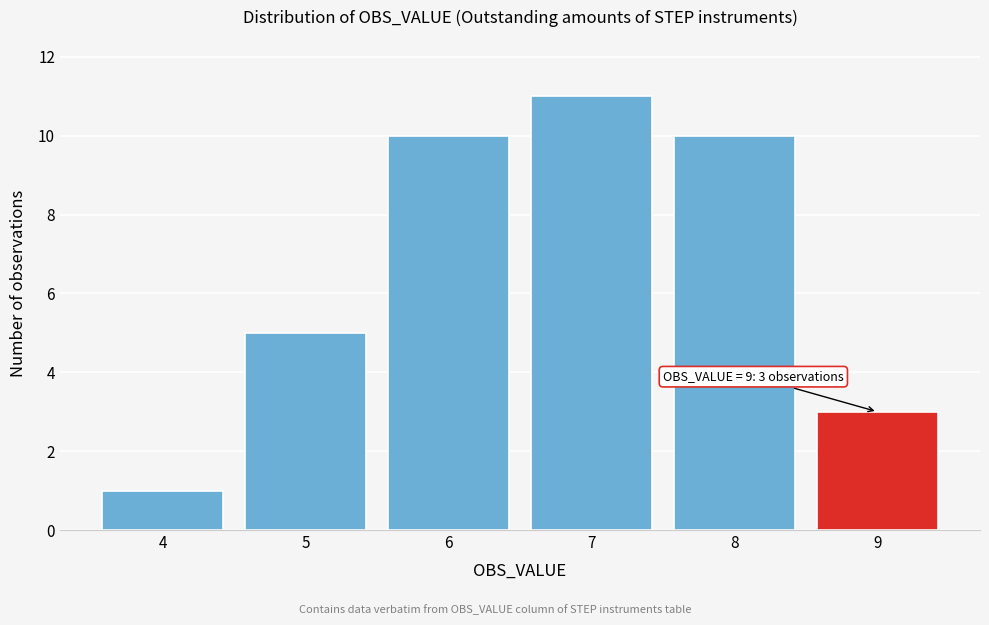

Reading right to left, extract all data points from this chart.

3	10	11	10	5	1